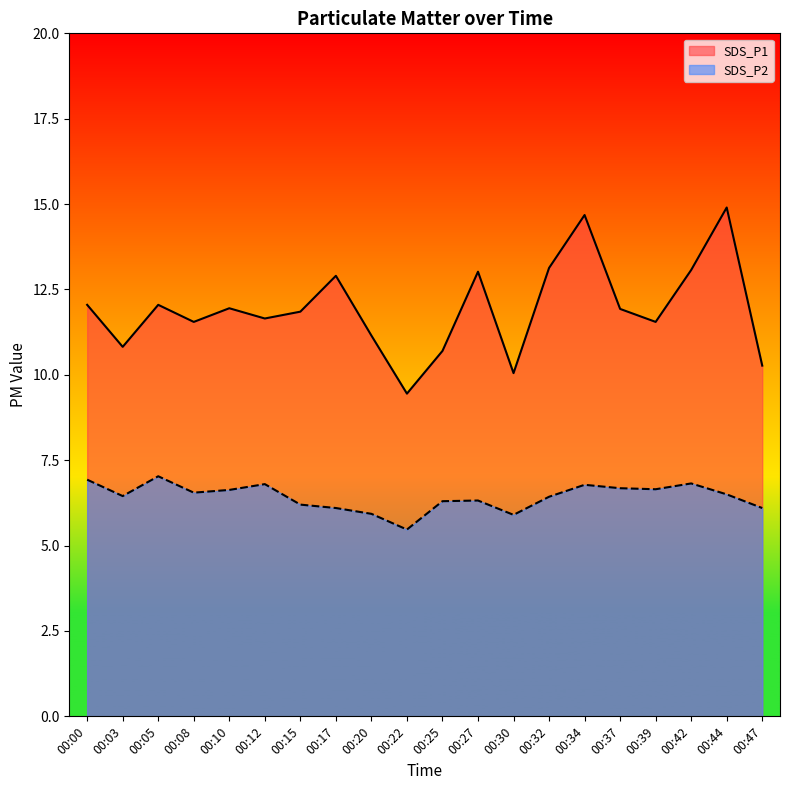

Which series has the largest total across all categories?

SDS_P1